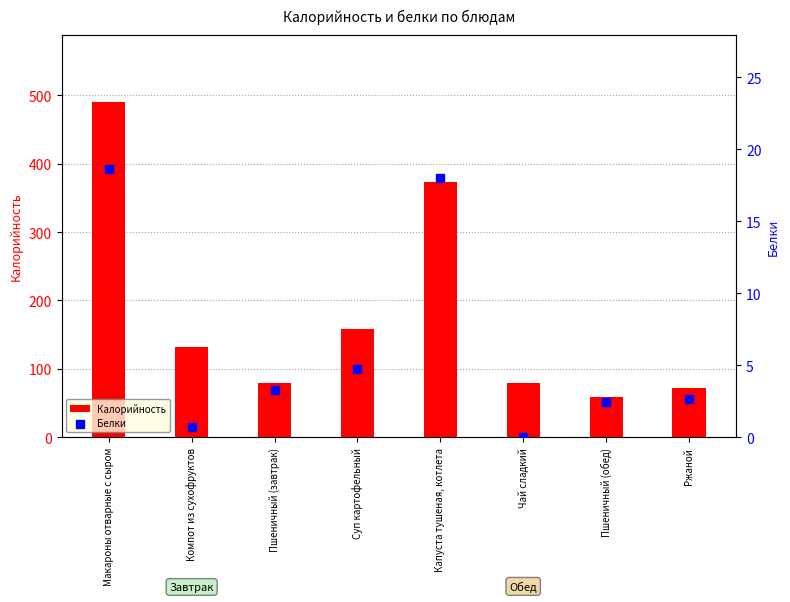

Which series has the largest total across all categories?

Калорийность